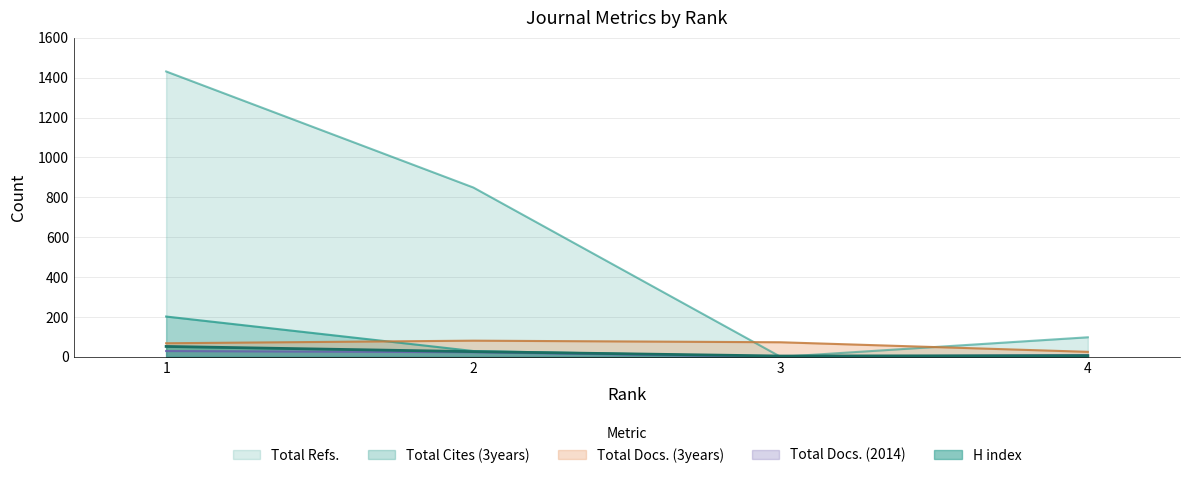

True or false: Total Docs. (2014) and Total Docs. (3years) intersect in this chart.

False